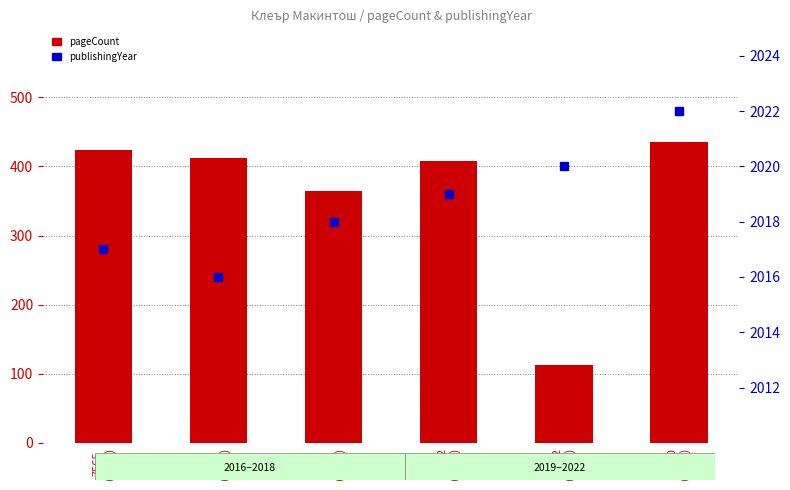

What is the difference between the publishingYear values at 14212
(2020) and 7556
(2016)?

4